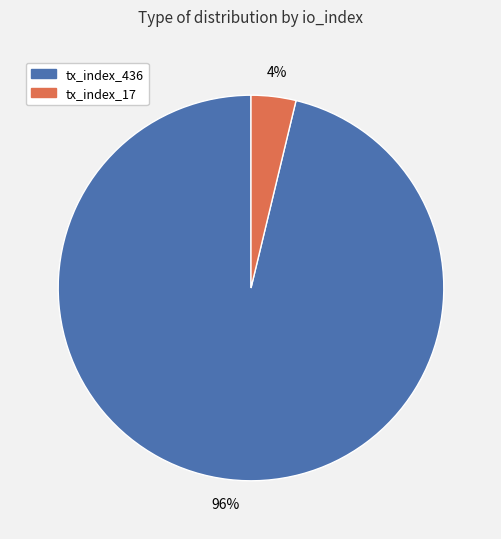

Which slice is the largest?

tx_index_436